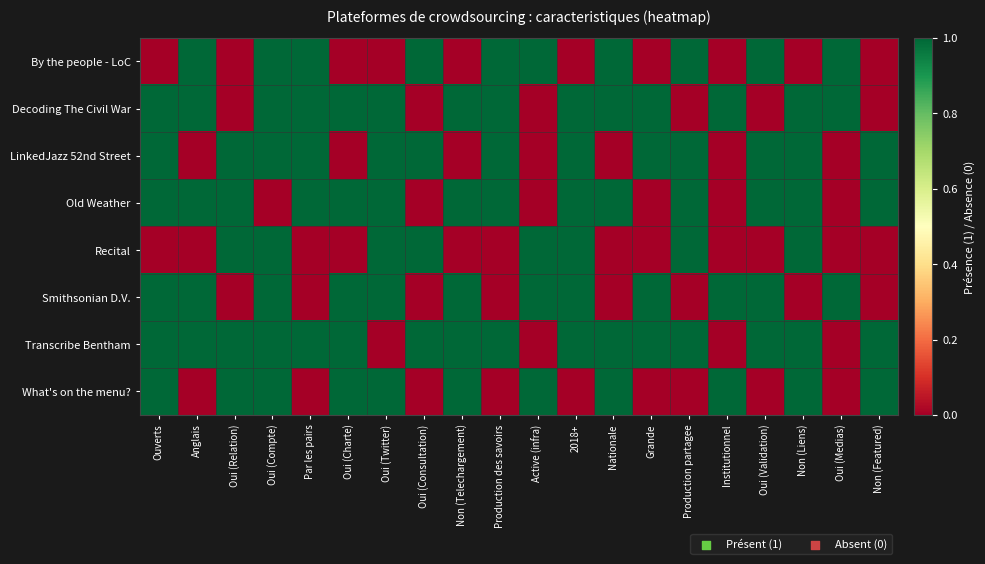

Rank the series at Active (infra) from lowest to highest value.

Decoding The Civil War, LinkedJazz 52nd Street, Old Weather, Transcribe Bentham, By the people - LoC, Recital, Smithsonian D.V., What's on the menu?